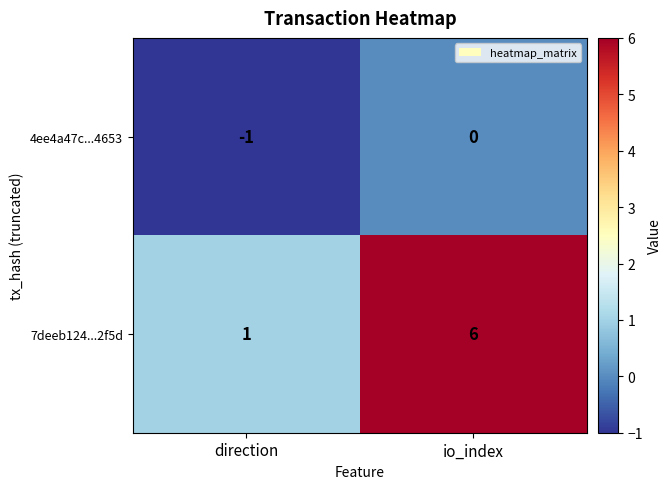

At which label does 7deeb124...2f5d reach its peak?

io_index